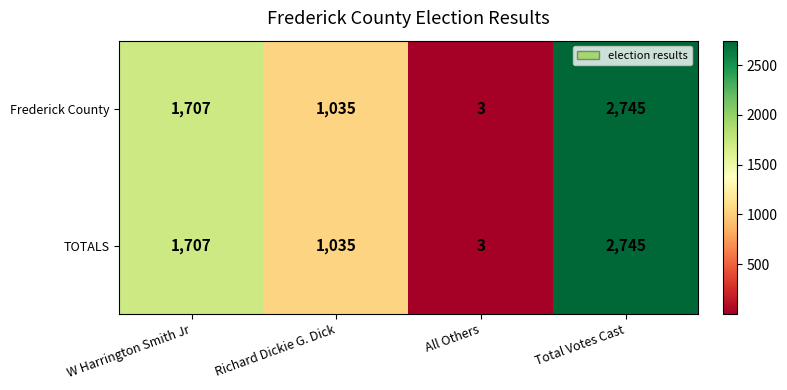

Reading right to left, extract all data points from this chart.

Frederick County: 2745	3	1035	1707
TOTALS: 2745	3	1035	1707